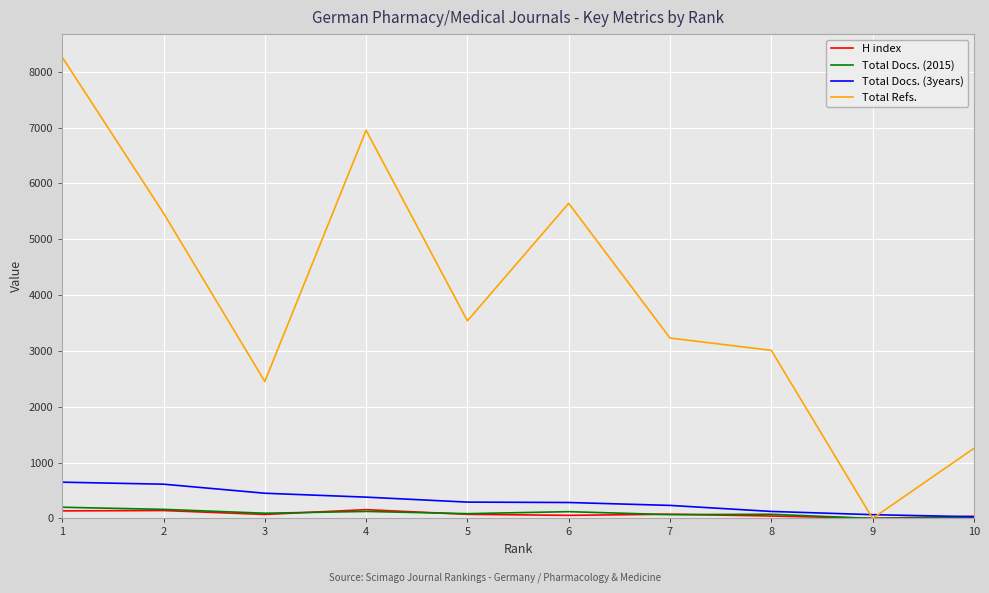

At which category does the chart reach its peak across all series?

1